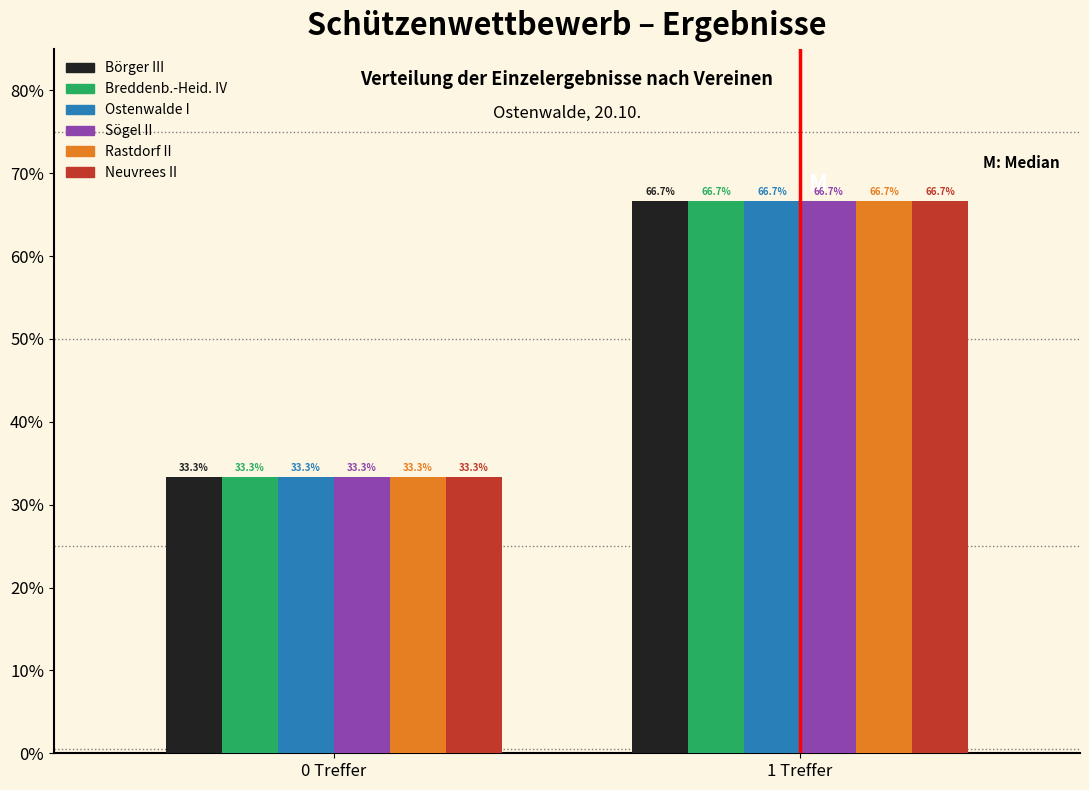

Are the bars grouped side by side (vs. stacked)?

Yes